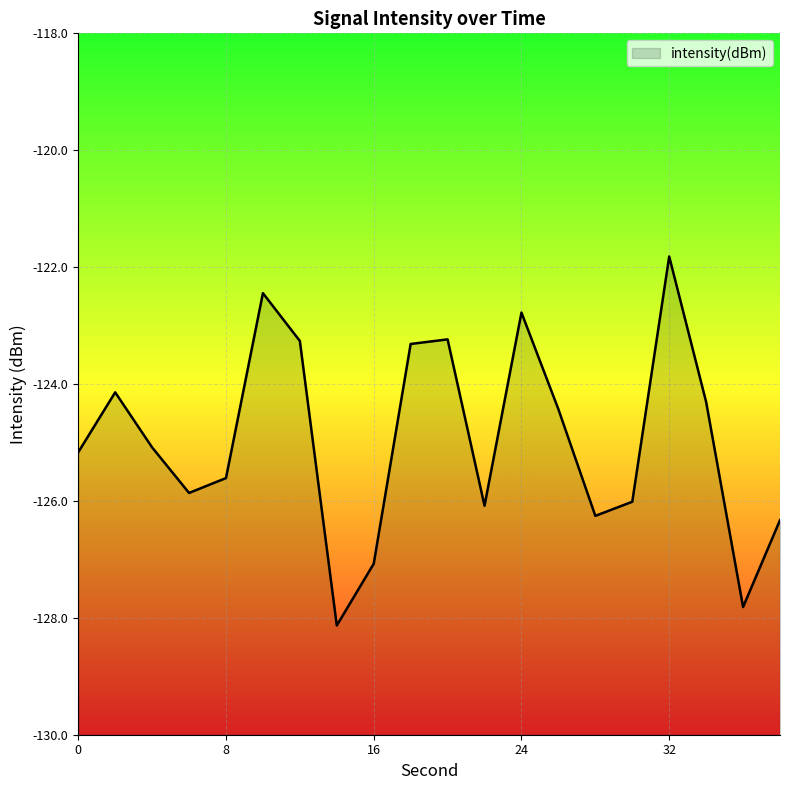

At which category does the data reach its first local peak?

2